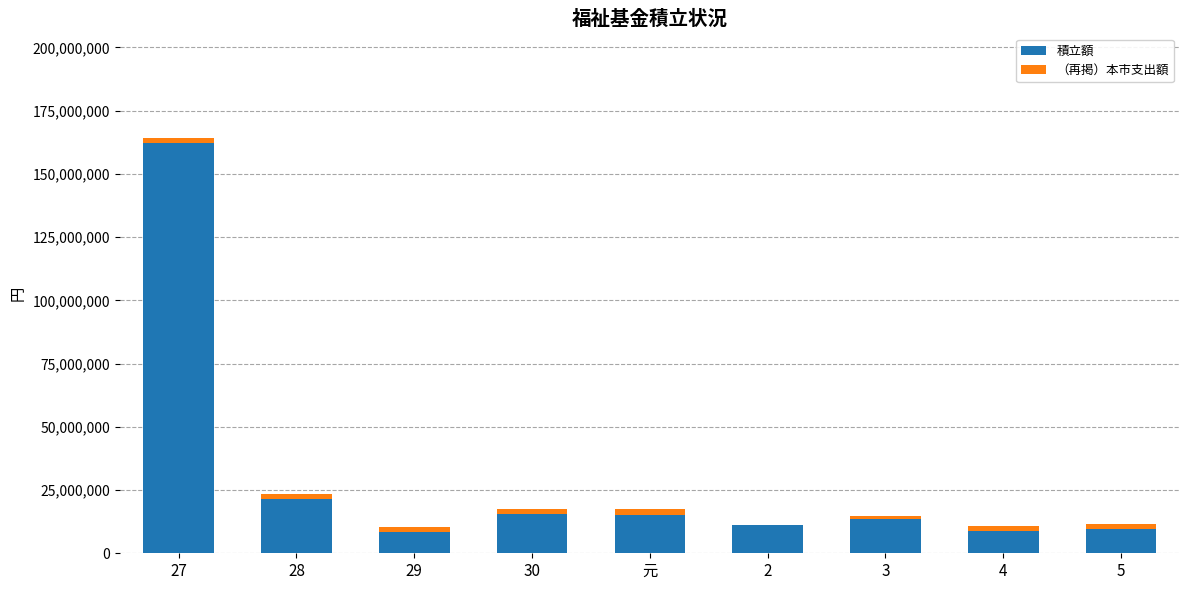

What is the sum of all 積立額 values?

265492778